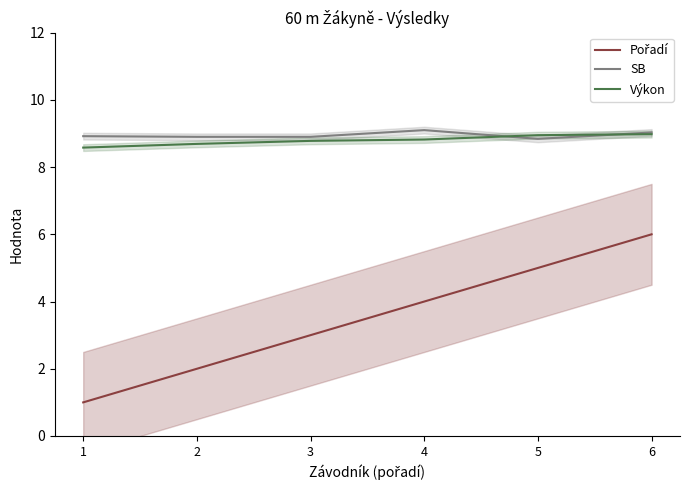

True or false: Pořadí and SB intersect in this chart.

False